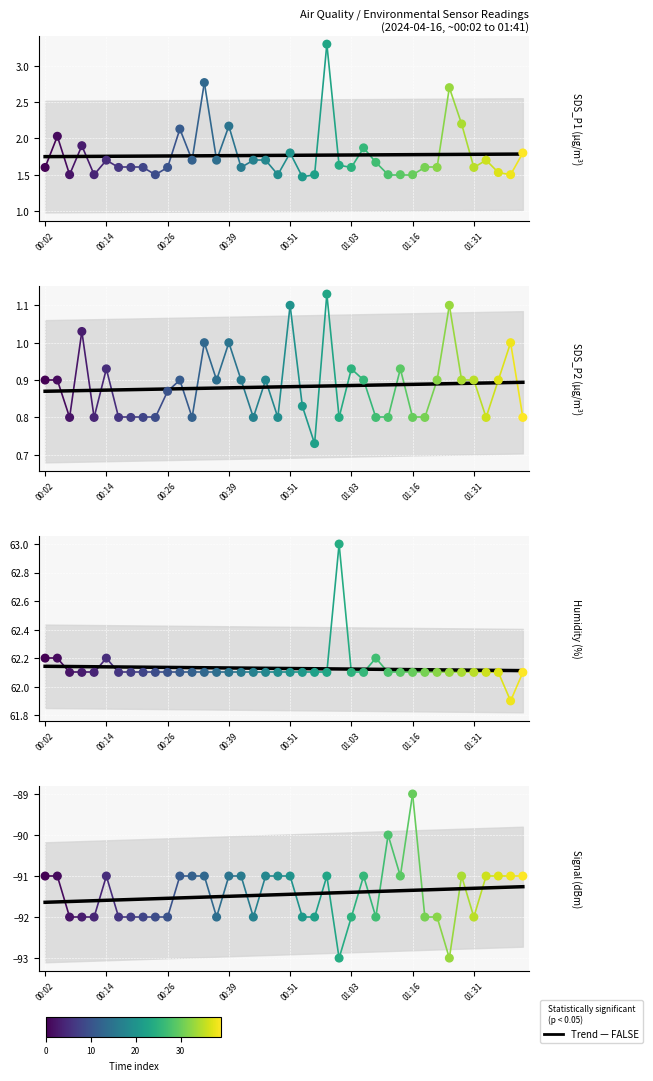

At how many categories does at least one series exceed -77?

40